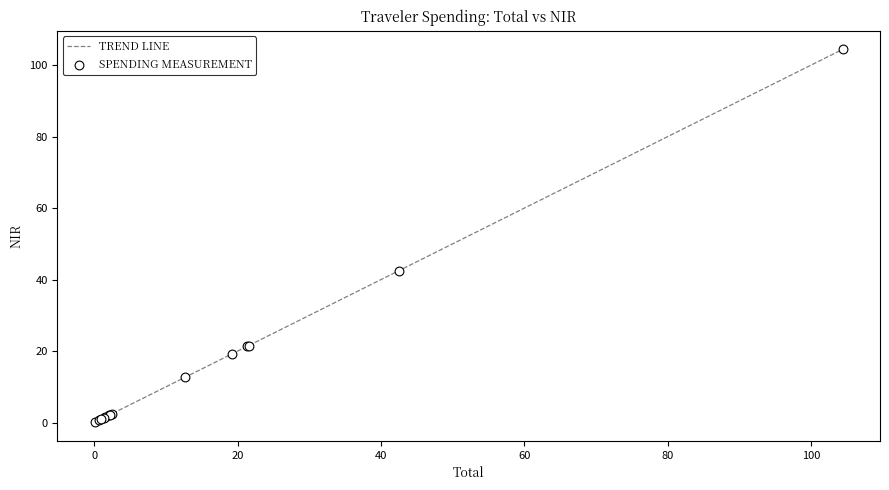

What is the greatest value displayed?

104.4